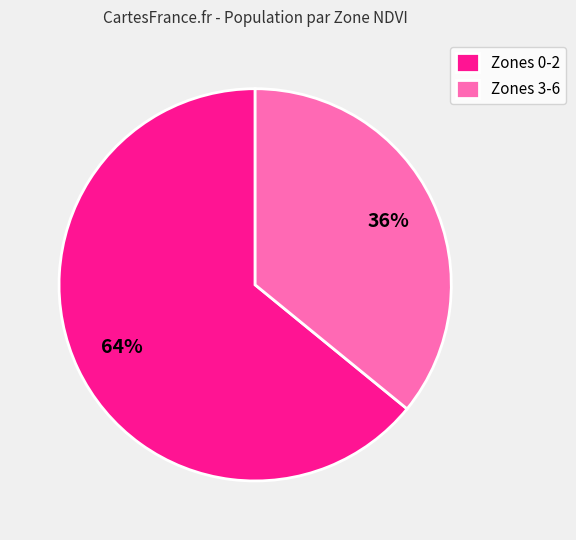

Between Zones 3-6 and Zones 0-2, which is larger?

Zones 0-2